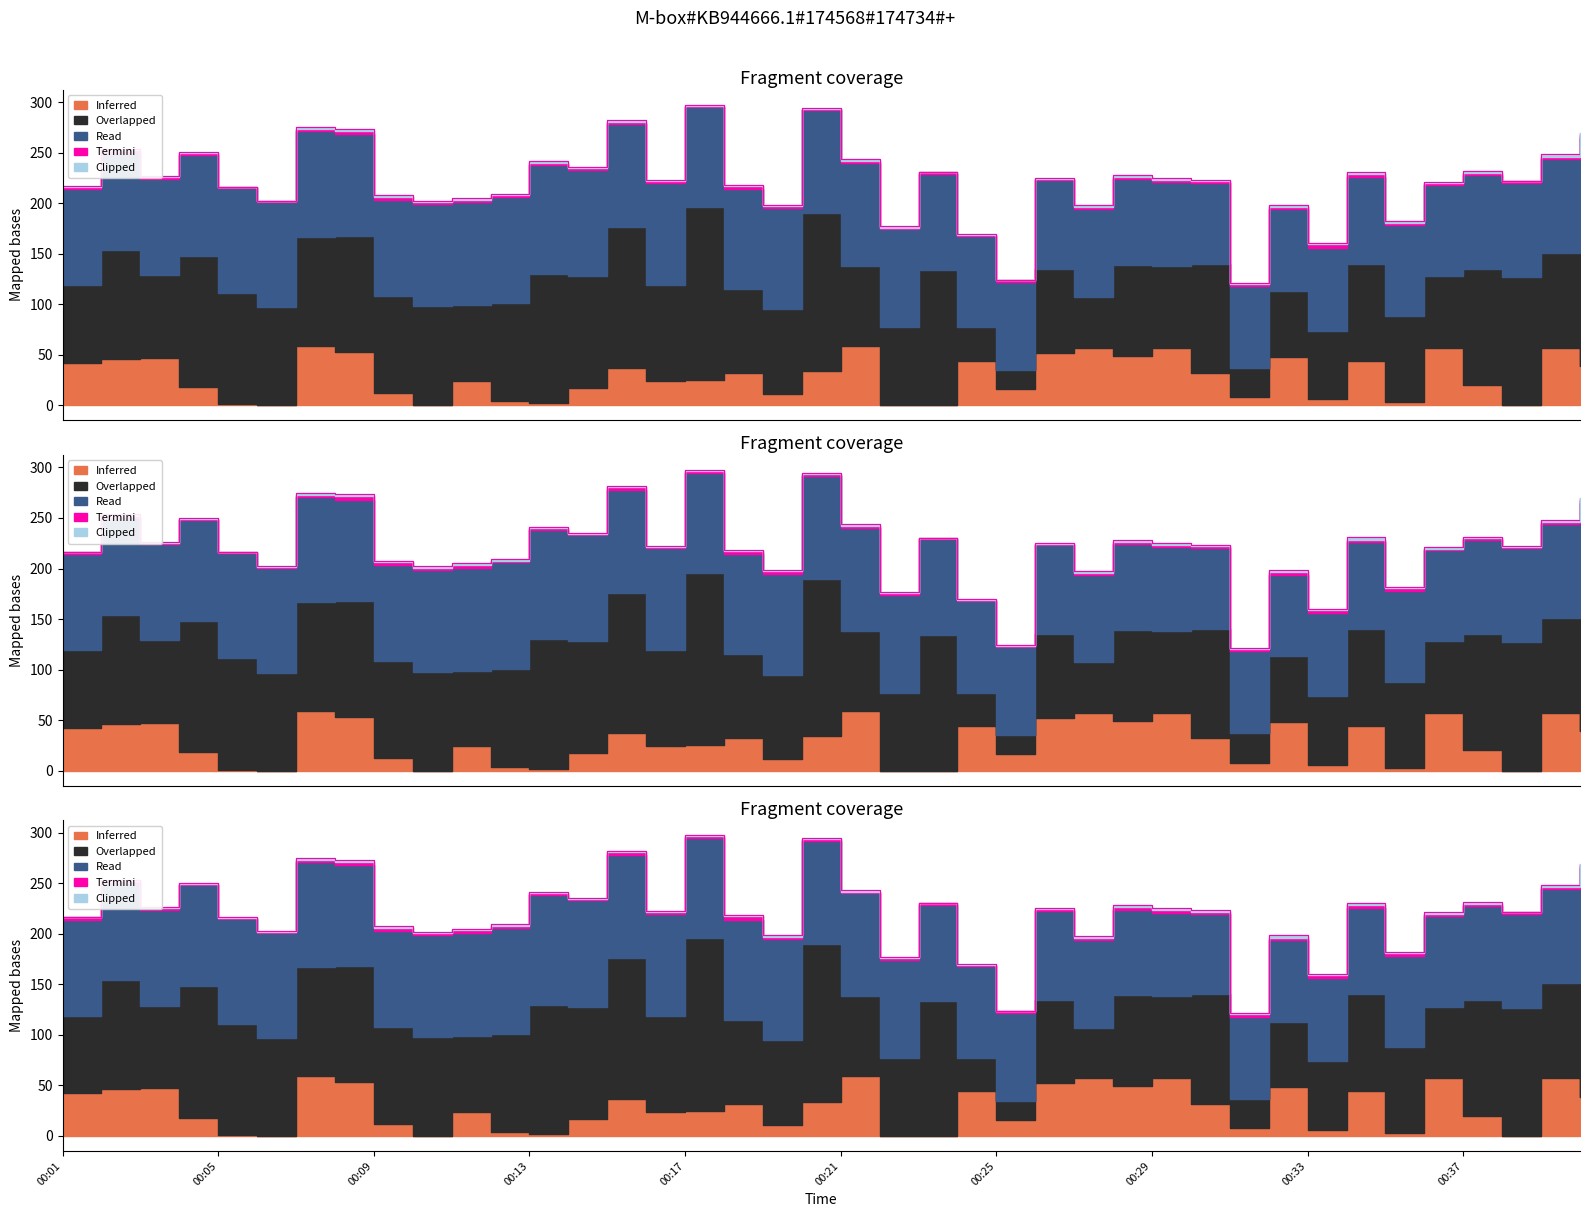

Which series has the largest total across all categories?

Overlapped